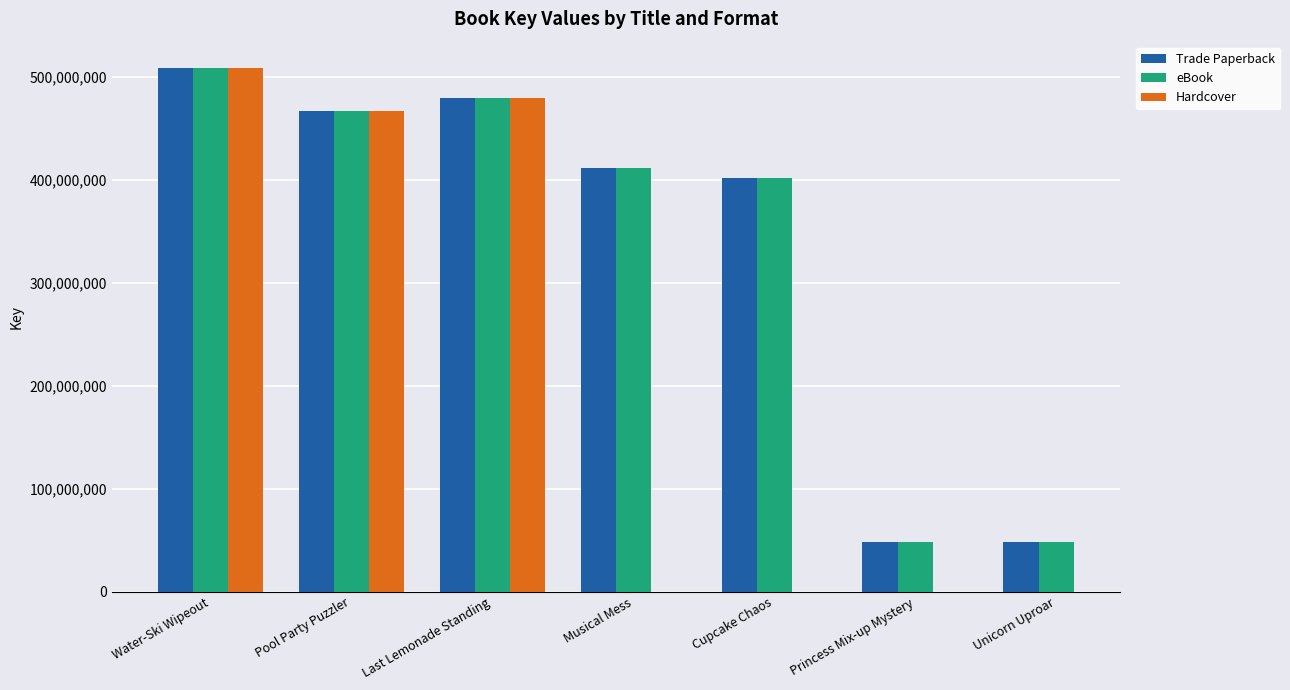

Are the bars grouped side by side (vs. stacked)?

Yes